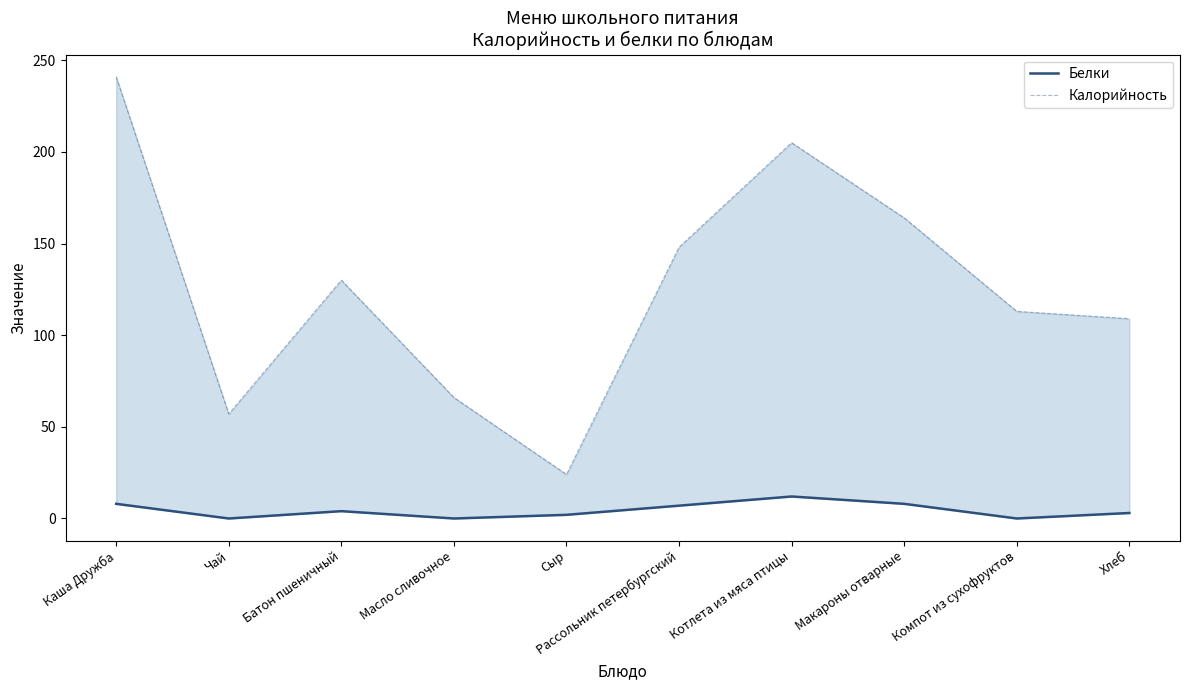

Rank the series by their average value, from lowest to highest.

Белки, Калорийность